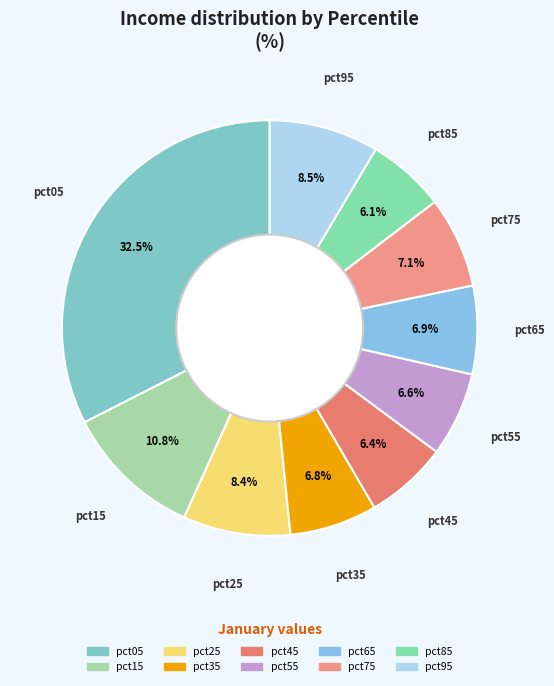

Which category has the biggest portion of the pie?

pct05